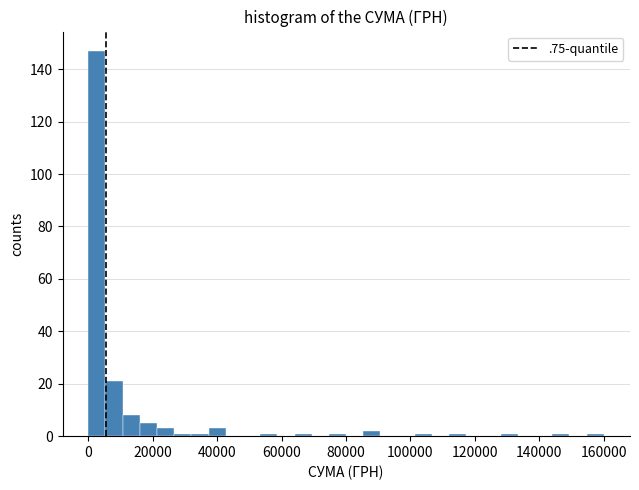

Read against the x-axis, roughly where is the centre of the tallest bar?

2000